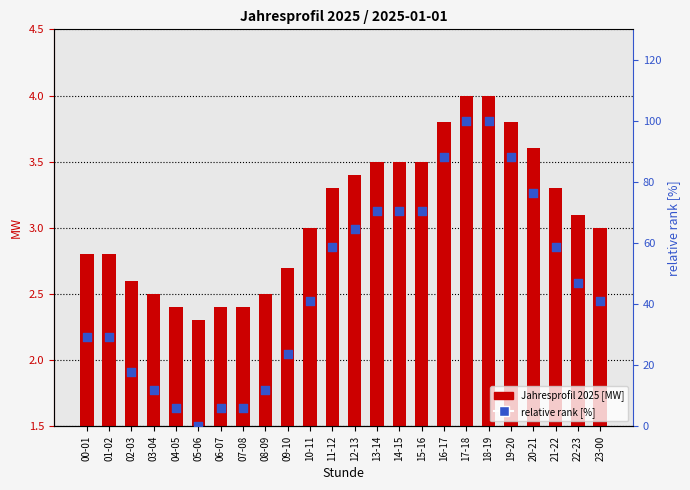

Is the value of Jahresprofil 2025 [MW] at 23-00 greater than the value of relative rank [%] at 08-09?

No